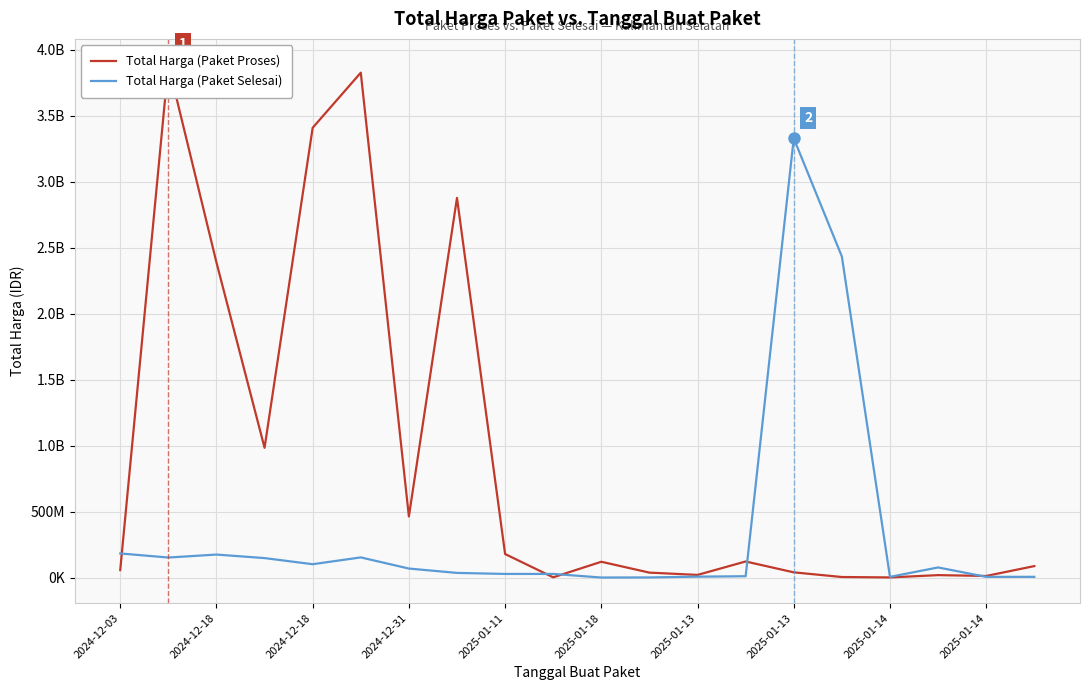

Does the chart display data point markers on the line(s)?

No